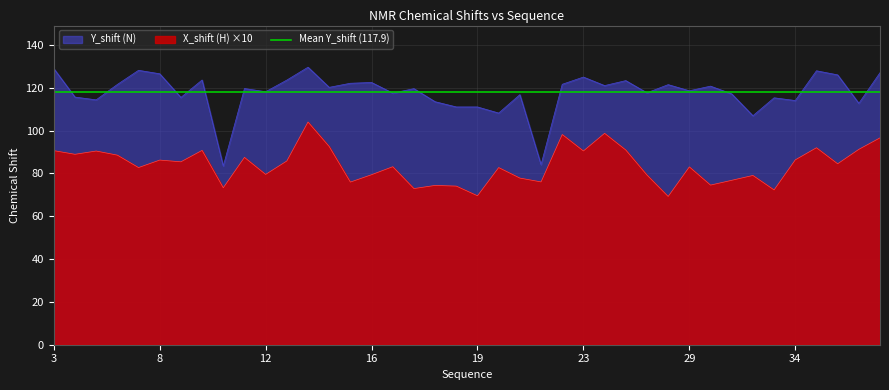

Is the value of Y_shift at 18 greater than the value of X_shift at 34?

Yes